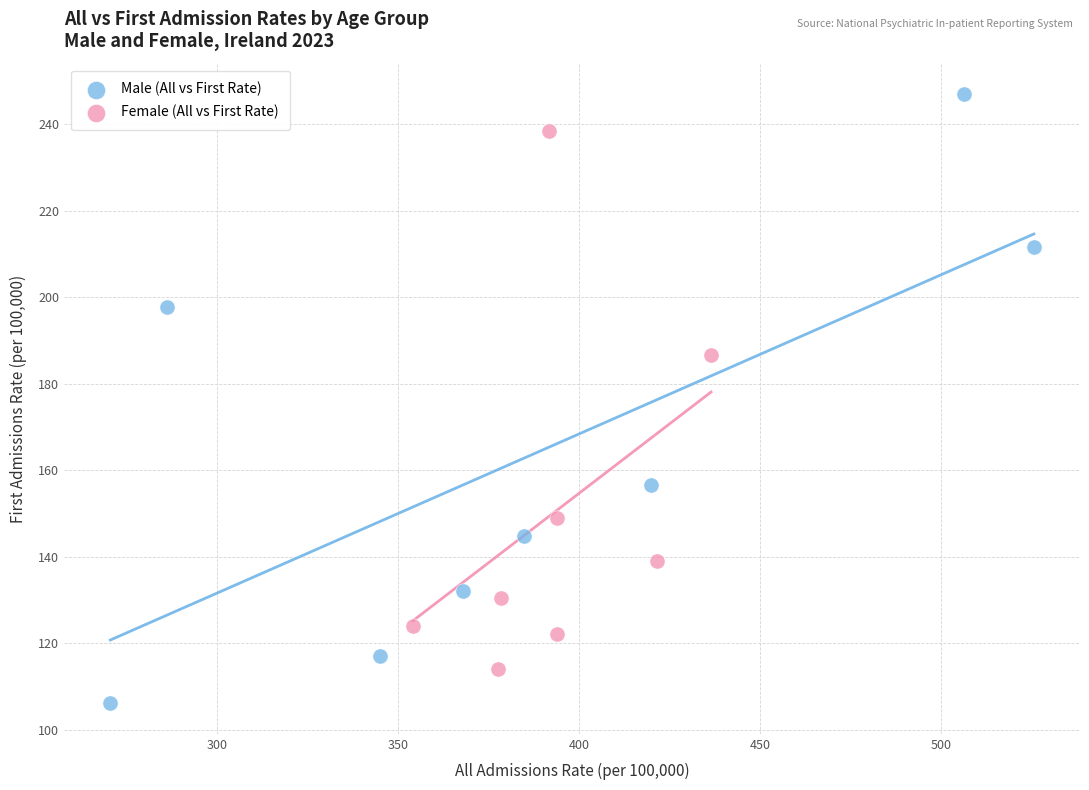

Which series has the largest Y range (max minus min)?

Male (All vs First Rate)